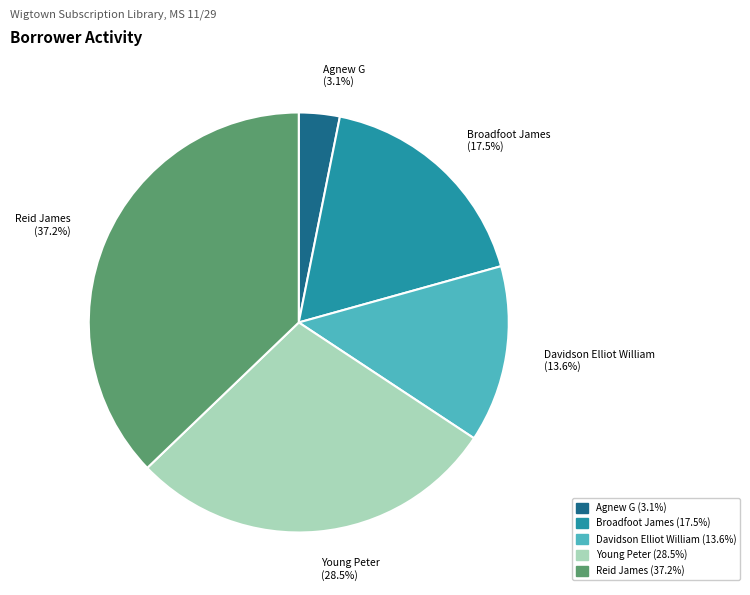

Which has a higher value, Young Peter or Agnew G?

Young Peter